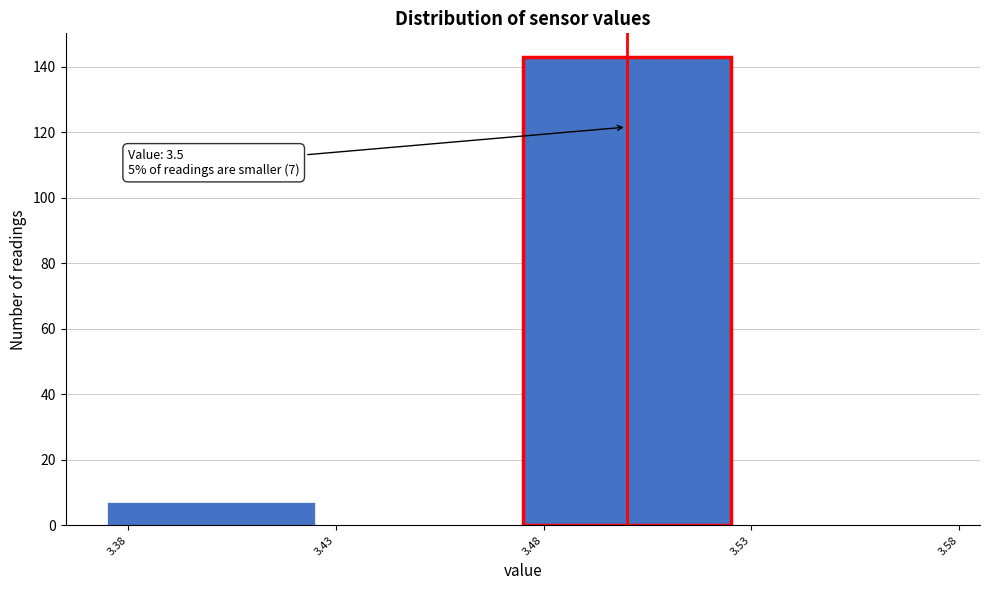

Over which range of the x-axis is the bar tallest?

3.475 to 3.525